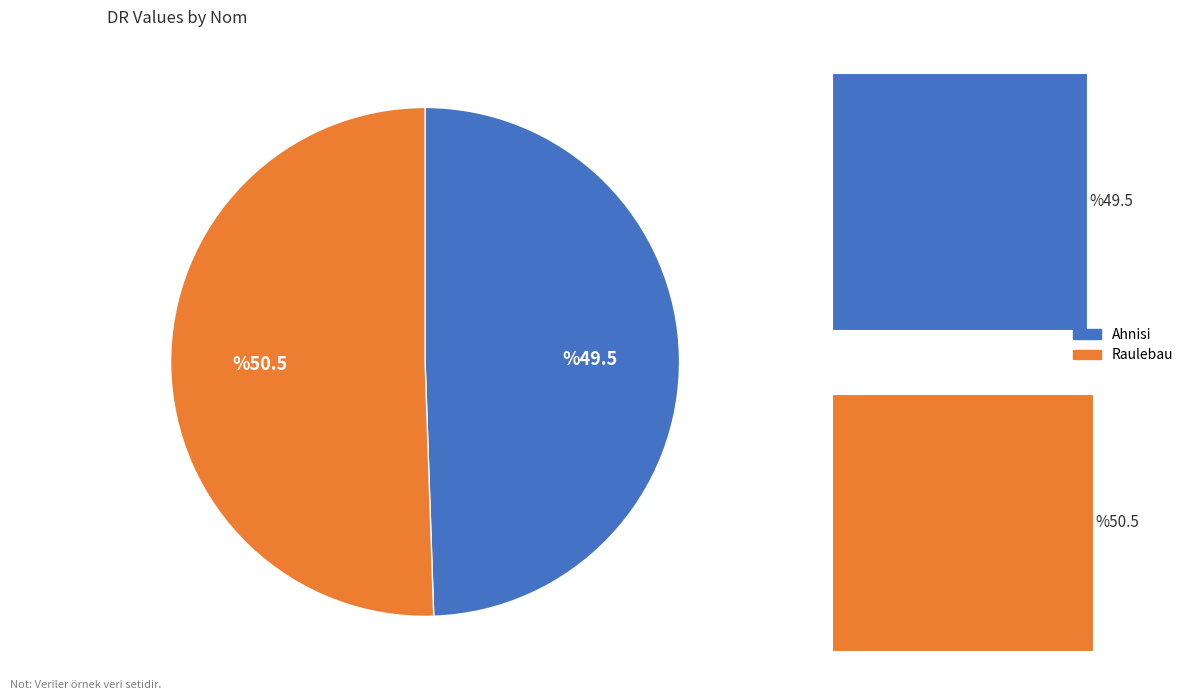

What is the ratio of the value at Raulebau to the value at Ahnisi?

1.0